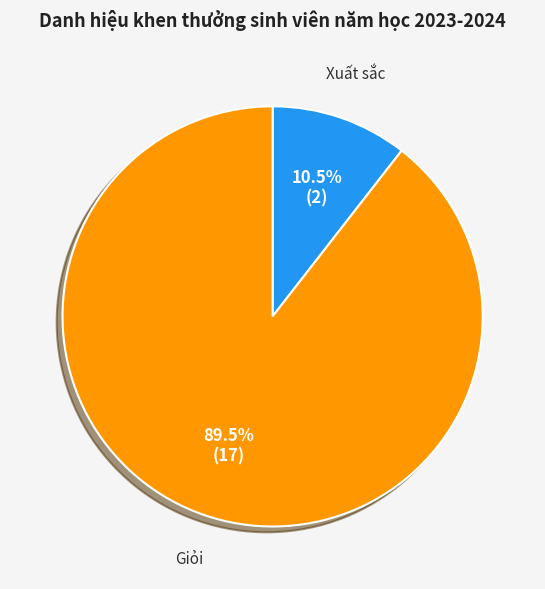

Is there a majority slice in this chart?

Yes